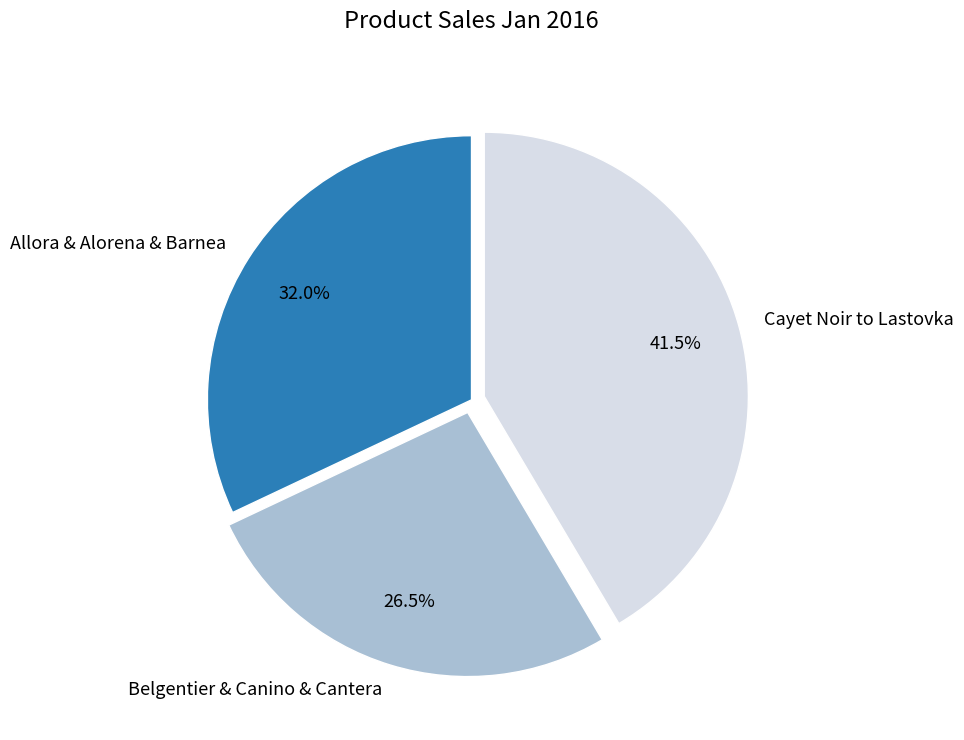

Which slice is the largest?

Cayet Noir to Lastovka